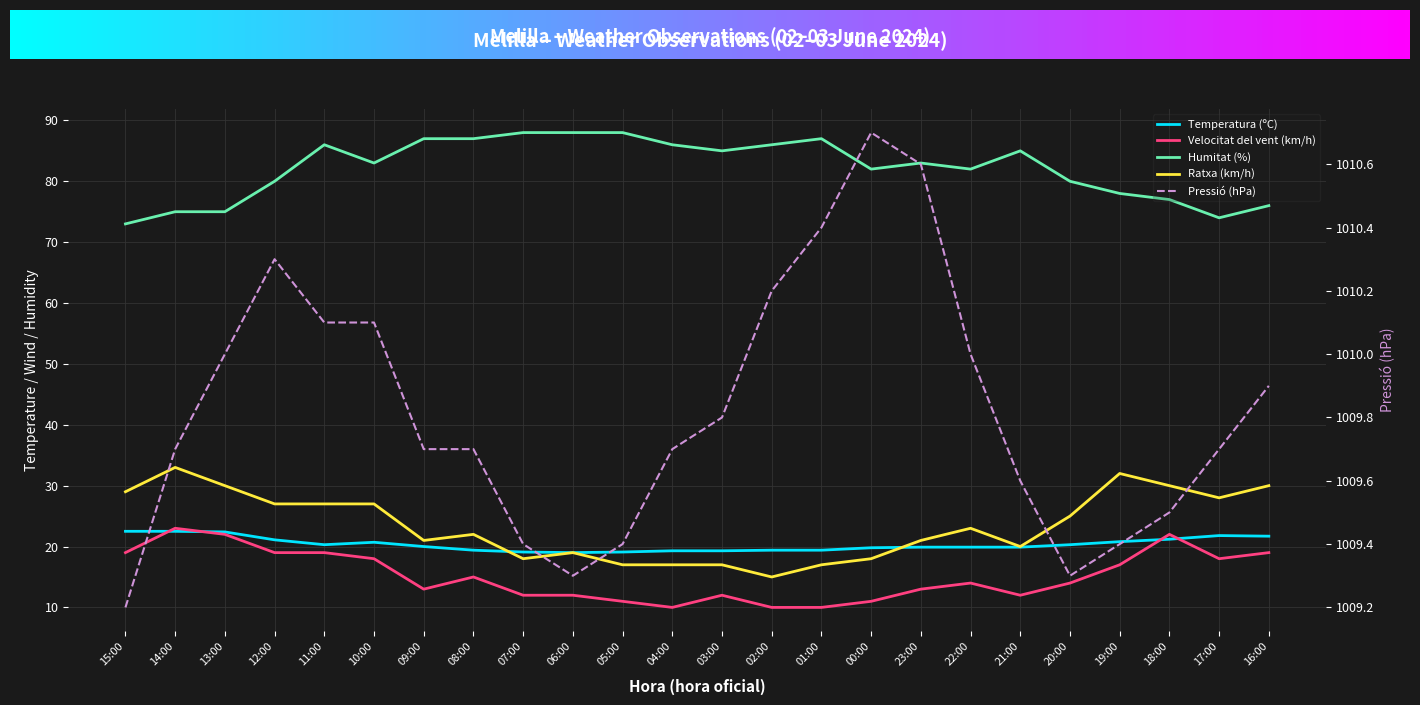

What is the difference between the highest and lowest values at 15:00?

990.2